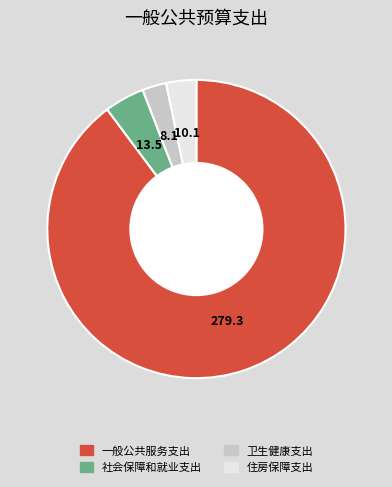

Which has a higher value, 住房保障支出 or 社会保障和就业支出?

社会保障和就业支出